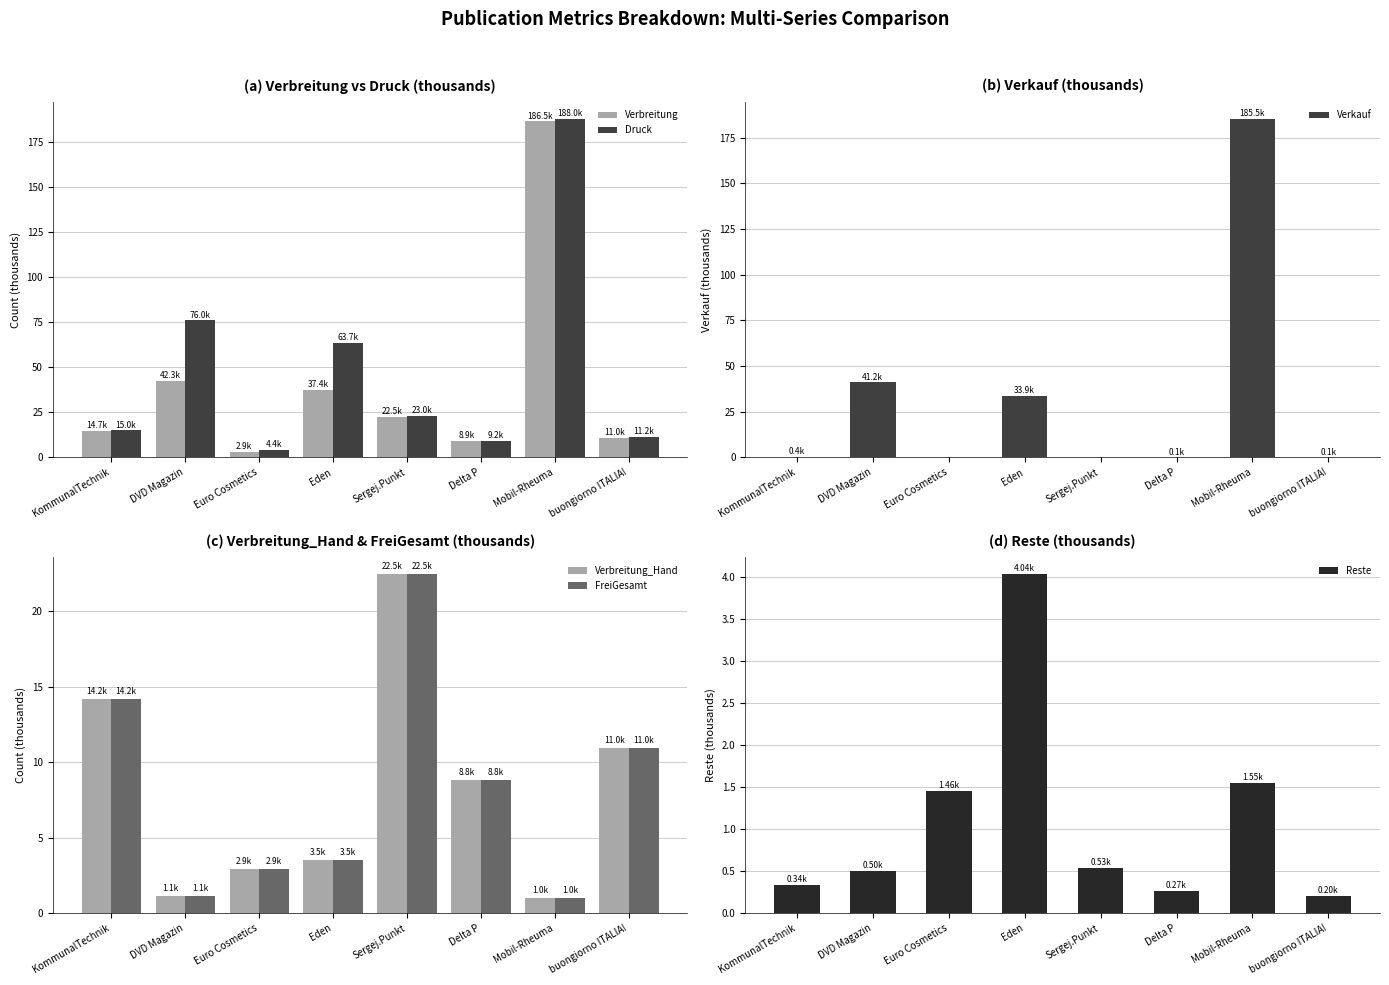

Is it true that Druck equals 6.5 at Euro Cosmetics?

False